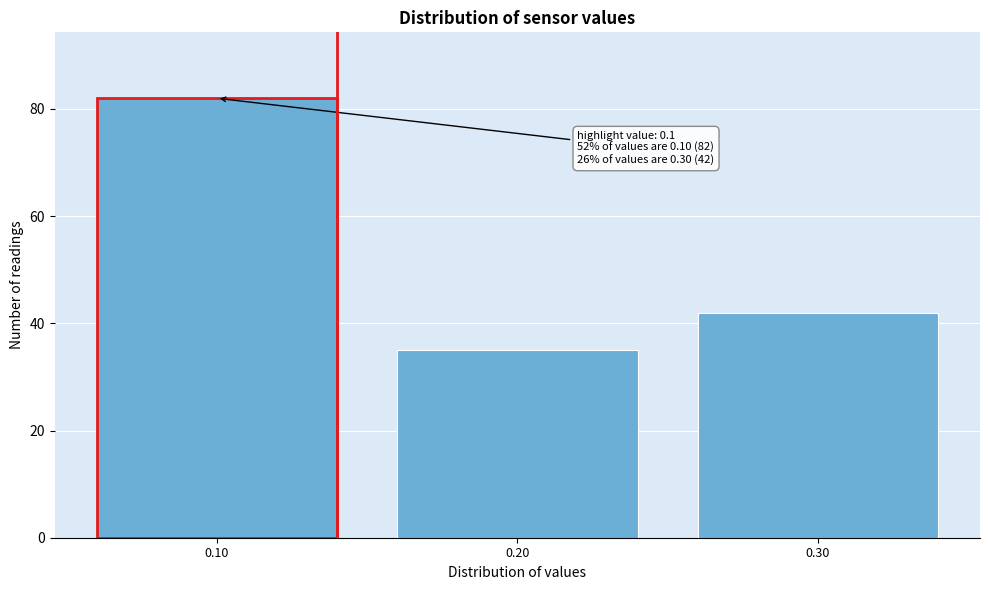

Reading left to right, what are all the values shown in this chart?

82	35	42